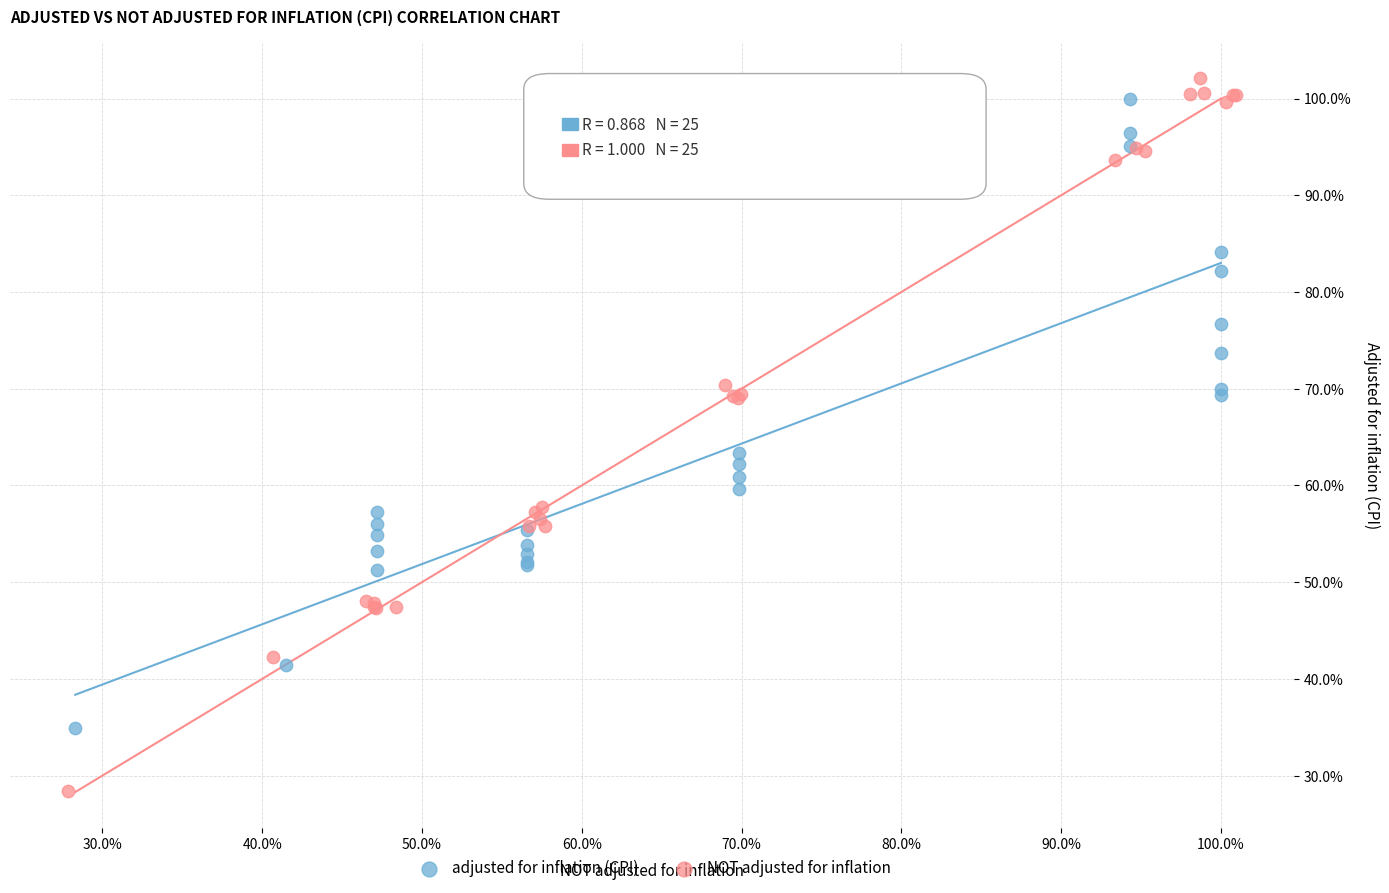

What are all the series names shown in the legend?

adjusted for inflation (CPI), NOT adjusted for inflation